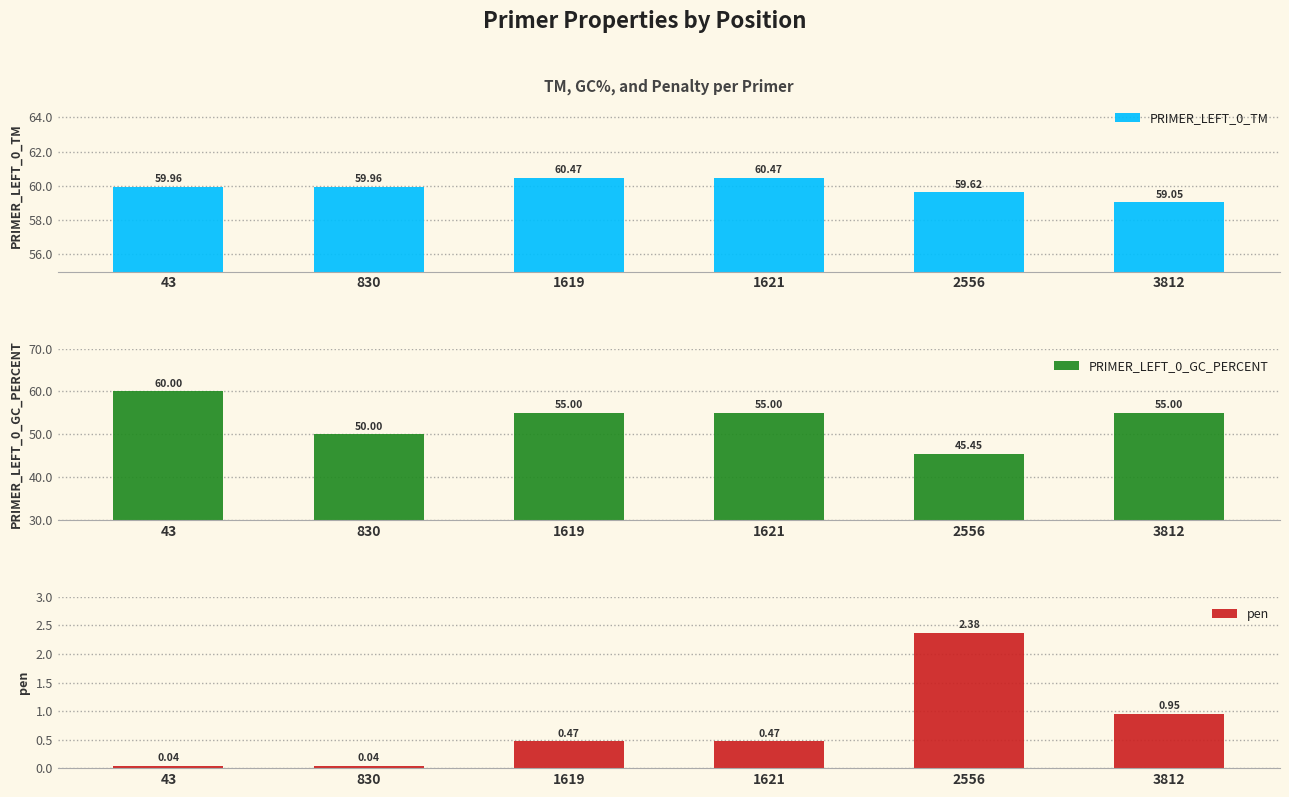

Reading right to left, transcribe all the data shown in this chart.

PRIMER_LEFT_0_TM: 3812=59.0	2556=59.6	1621=60.5	1619=60.5	830=60.0	43=60.0
PRIMER_LEFT_0_GC_PERCENT: 3812=55.0	2556=45.5	1621=55.0	1619=55.0	830=50.0	43=60.0
pen: 3812=1.0	2556=2.4	1621=0.5	1619=0.5	830=0.0	43=0.0